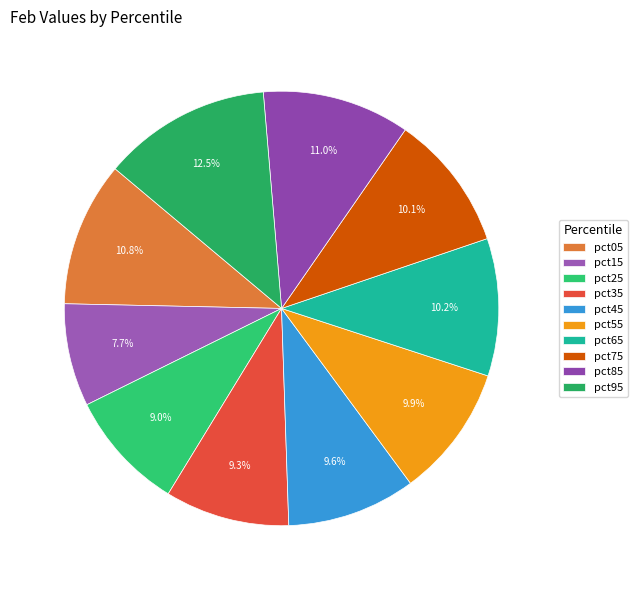

The pct35 slice represents 1% of the pie. True or false?

False